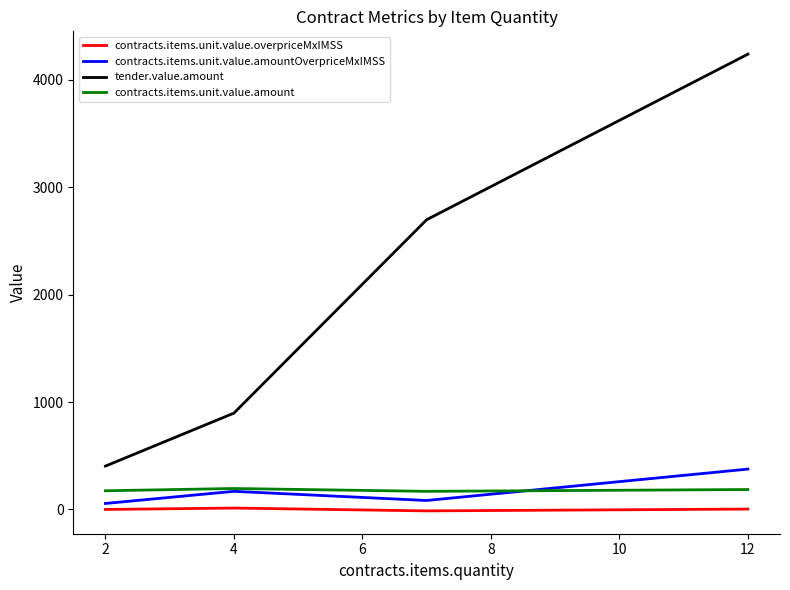

How many lines are shown in the chart?

4